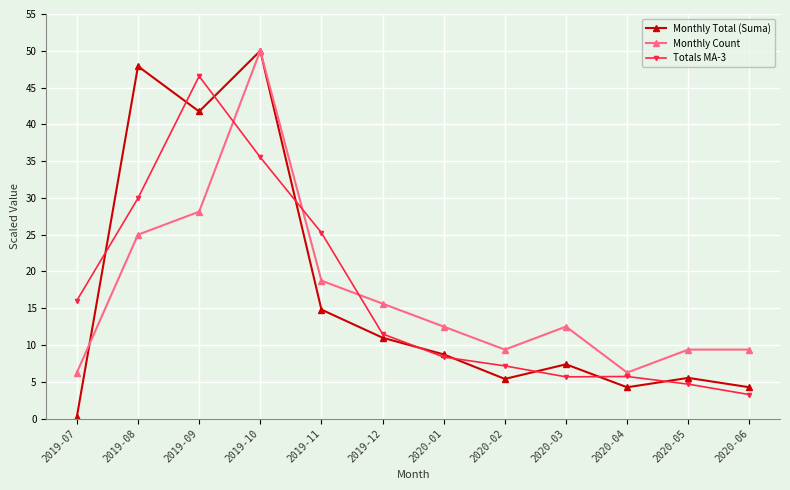

At which label is Monthly Total (Suma) closest to 25?

2019-11